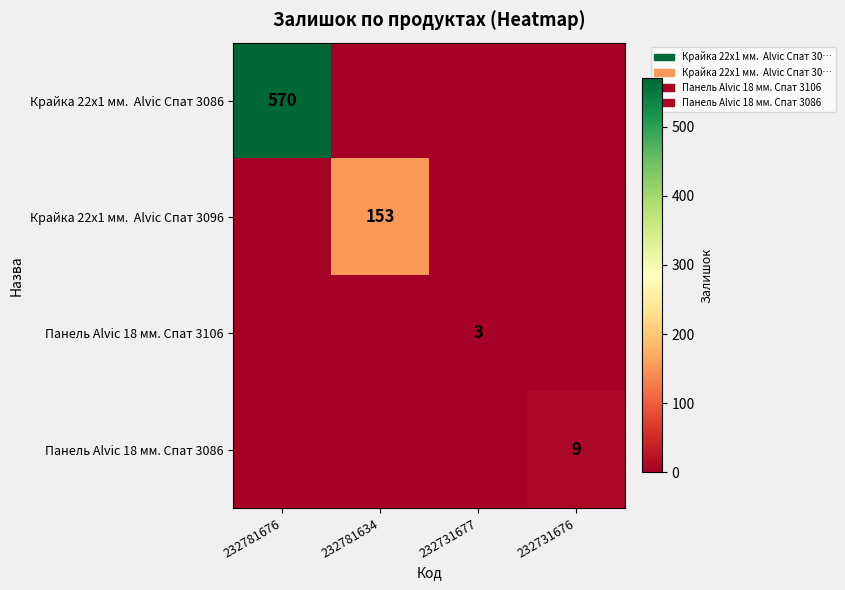

The value of Панель Alvic 18 мм. Спат 3106 at 232731677 is 3. True or false?

True